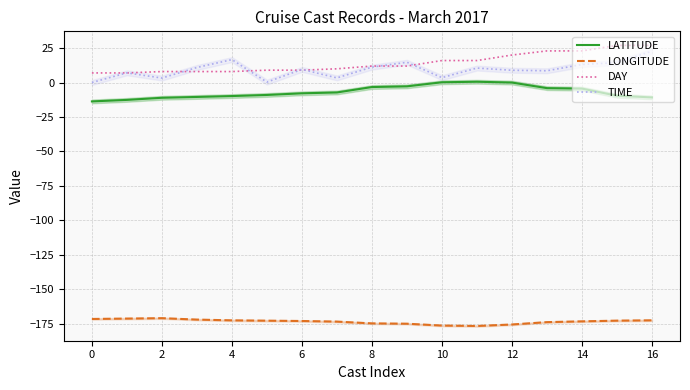

True or false: LONGITUDE and LATITUDE cross at least once.

False